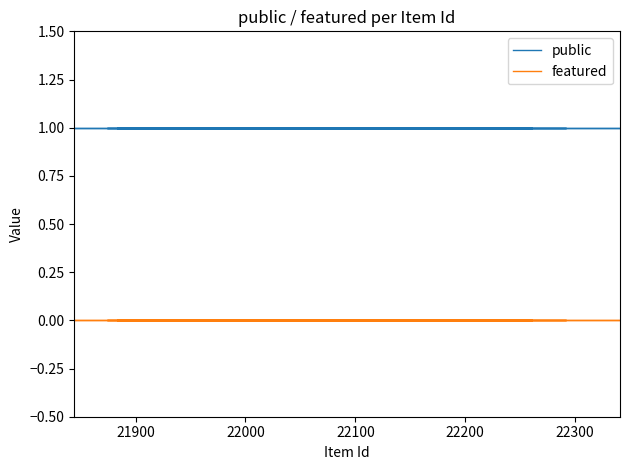

List the series in order of their overall mean, highest first.

public, featured